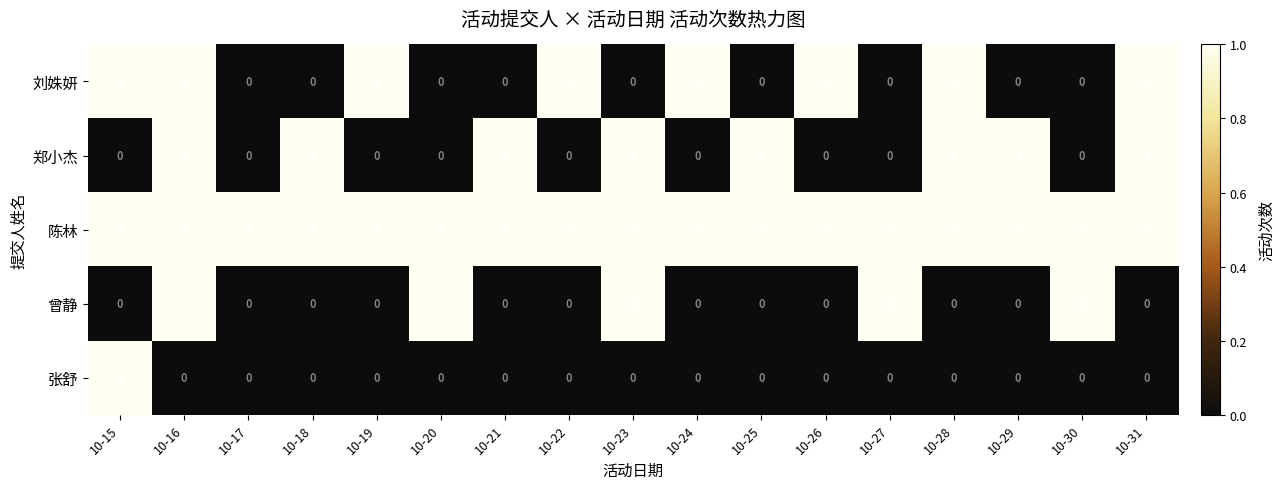

At which category is the sum across all series the highest?

10-16